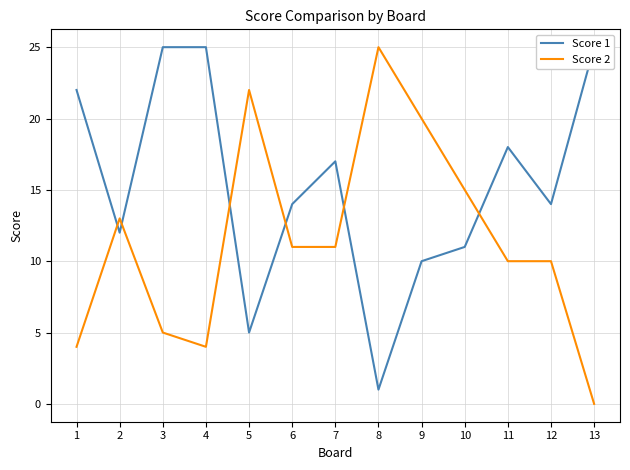

Where do Score 1 and Score 2 first cross each other?

1 and 2